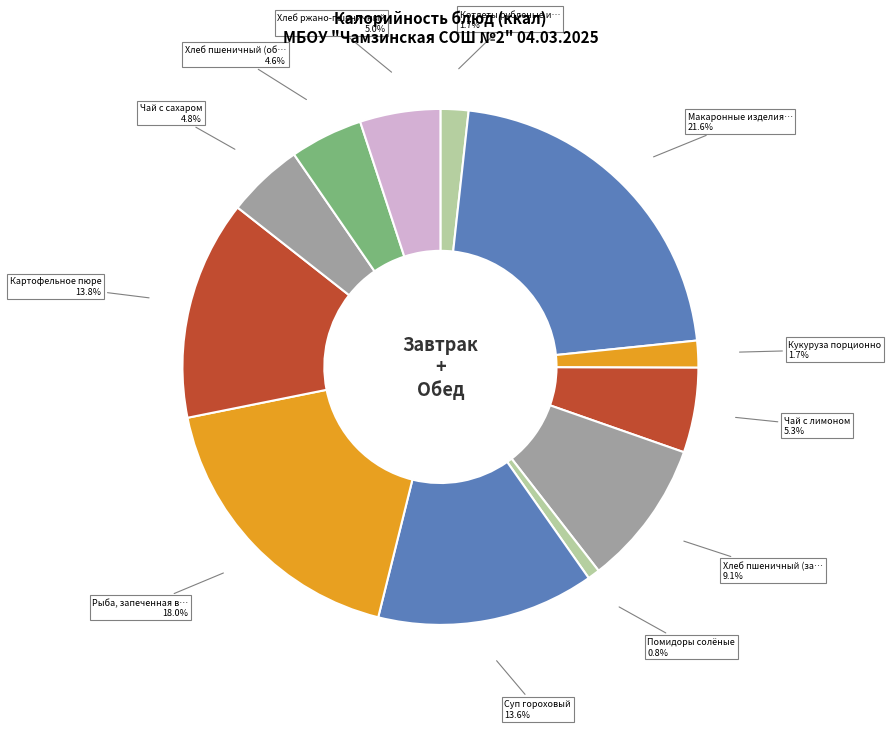

Rank the categories by value from highest to lowest.

Макаронные изделия отварные, Рыба, запеченная в омлете, Картофельное пюре, Суп гороховый, Хлеб пшеничный (завтрак), Чай с лимоном, Хлеб ржано-пшеничный, Чай с сахаром, Хлеб пшеничный (обед), Котлеты рубленые из мяса птицы, Кукуруза порционно, Помидоры солёные